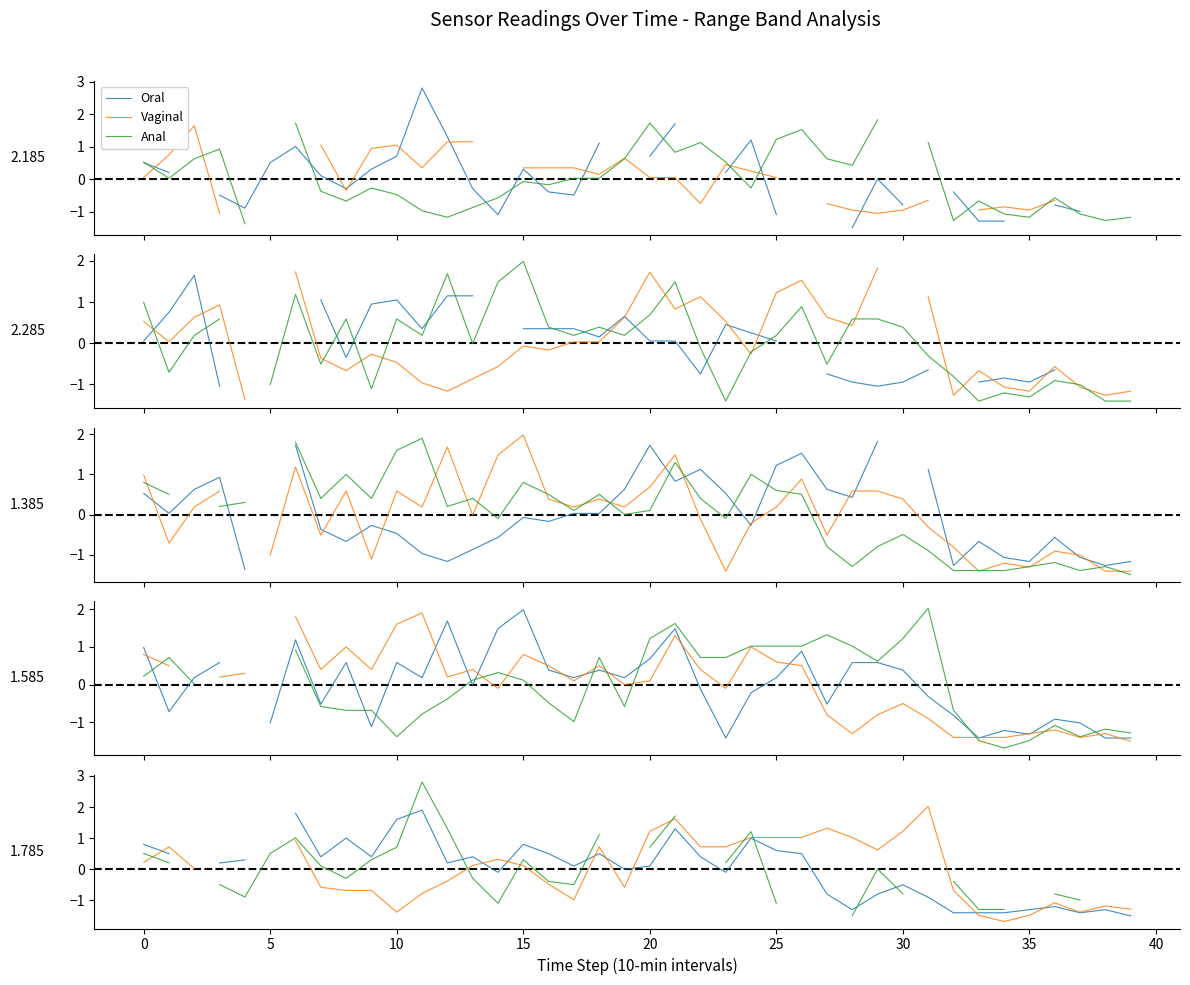

At how many categories does at least one series exceed 0?

32